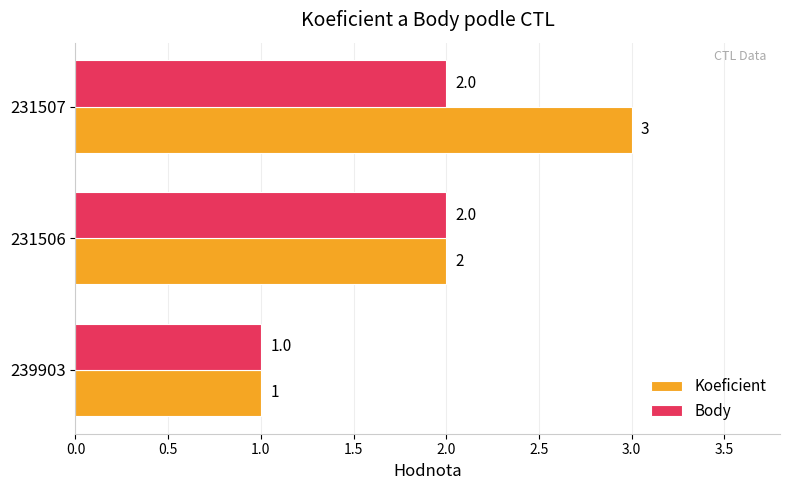

Which series has the widest spread of values?

Koeficient